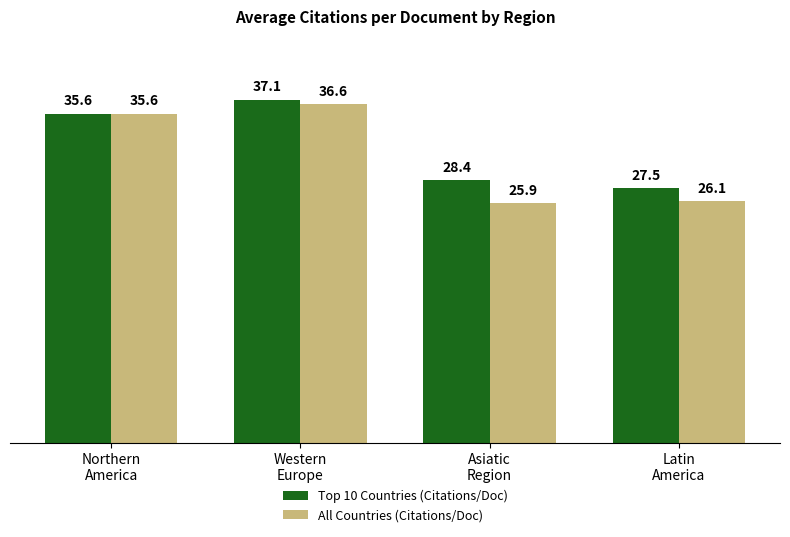

Is it true that Top 10 Countries (Citations/Doc) equals 27.5 at Latin
America?

True